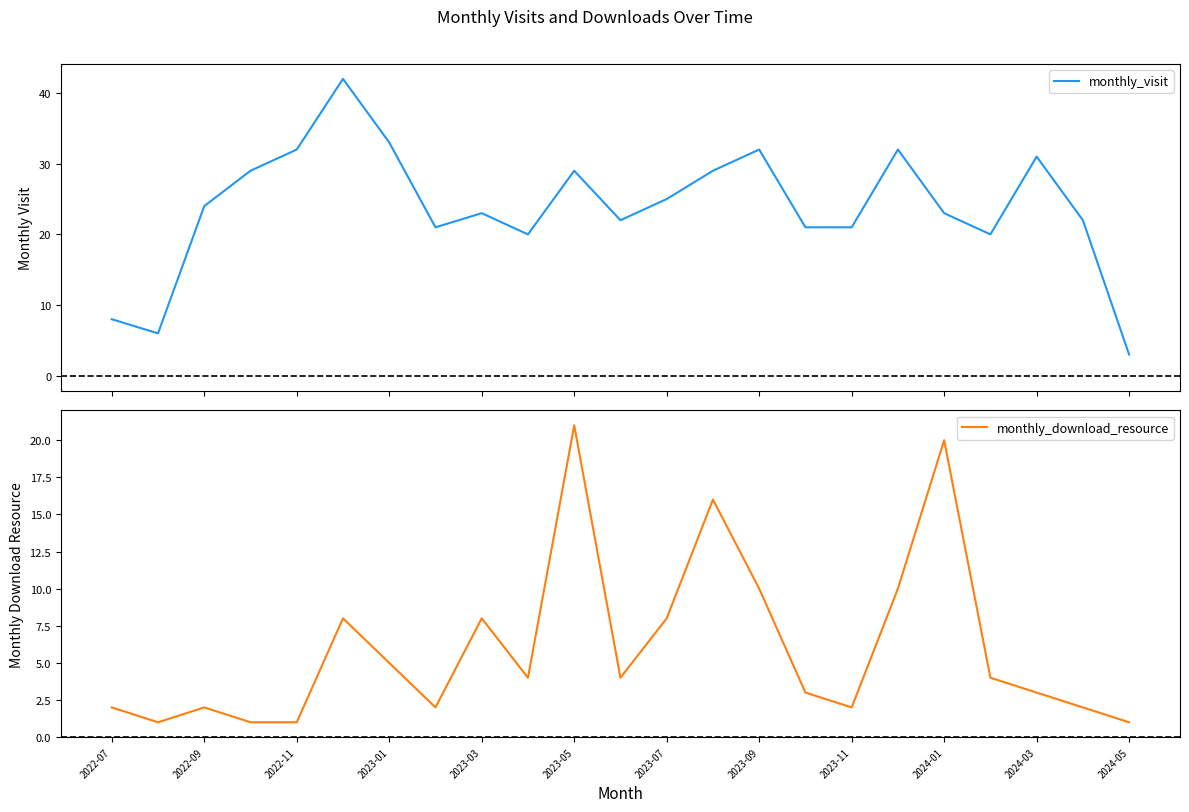

What is the value of the monthly_download_resource point at the 3rd from the left?

2